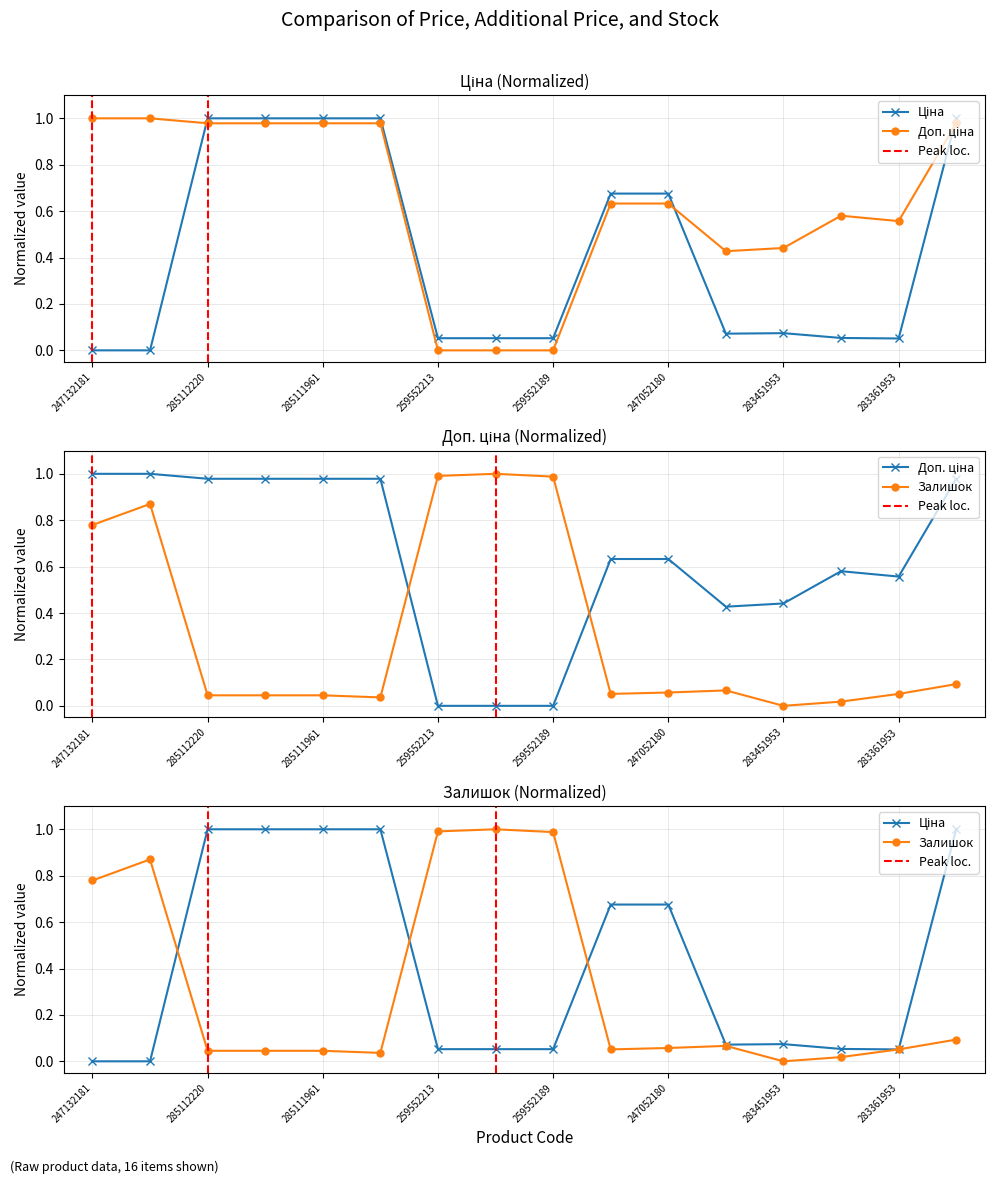

What is the label of the 16th point from the right?

247132181